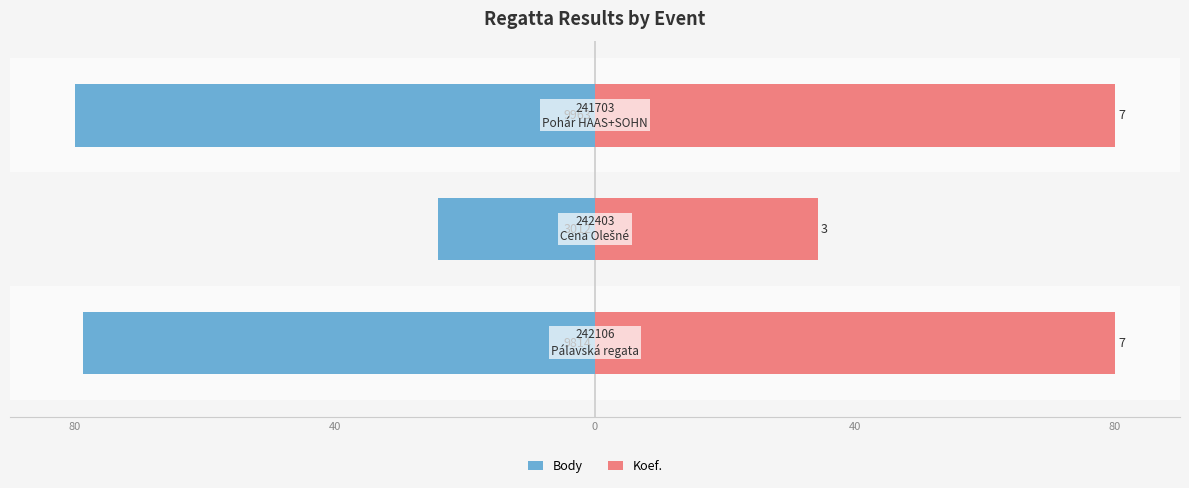

Which has a higher value, 40 or 0?

40